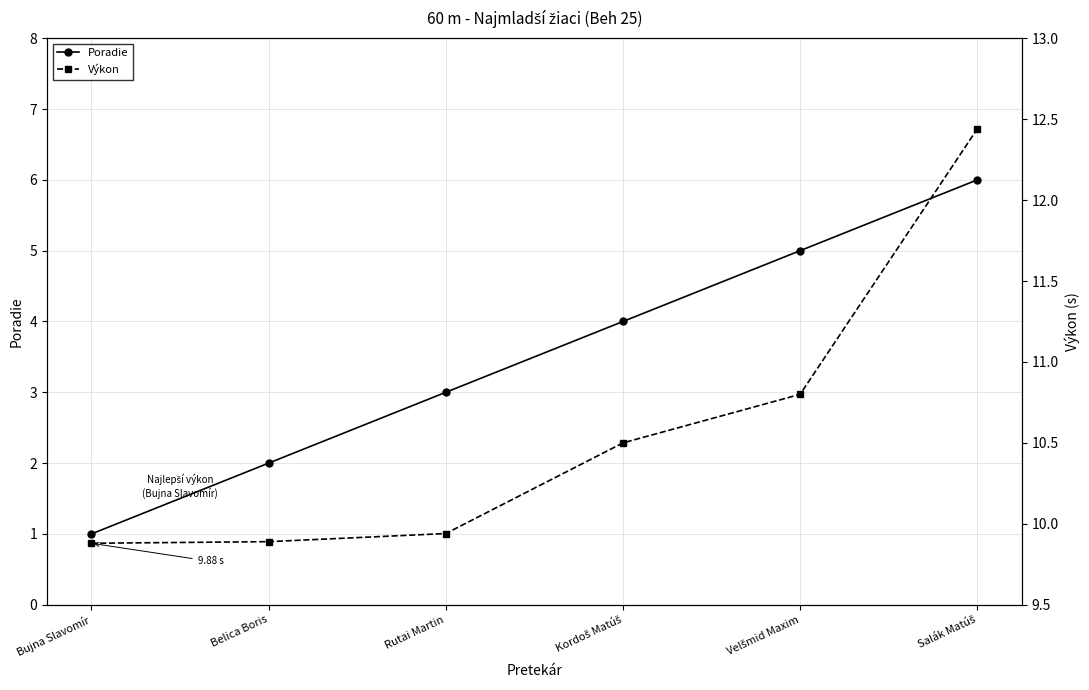

What is the value of the Poradie point at the 3rd from the left?

3